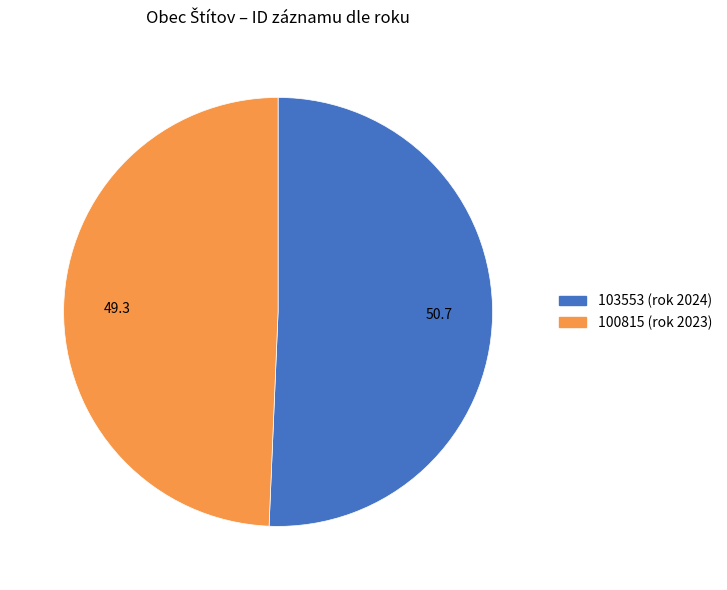

Which category accounts for the majority?

103553 (rok 2024)